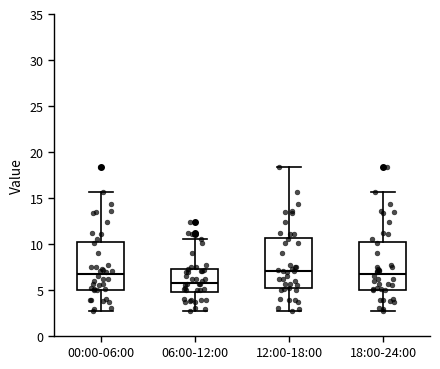

Reading left to right, transcribe this box plot: for each box, give where its median line is, the range the box spans, and where its two whiskers end, as read against the y-axis. The values are not printed on the chart, so give them approximately, as read against the axis.

00:00-06:00: median 6.5, box 5.0 to 10.0, whiskers 2.5 to 15.5
06:00-12:00: median 6.0, box 4.5 to 7.0, whiskers 2.5 to 10.5
12:00-18:00: median 7.0, box 5.0 to 10.5, whiskers 2.5 to 18.5
18:00-24:00: median 6.5, box 5.0 to 10.0, whiskers 2.5 to 15.5